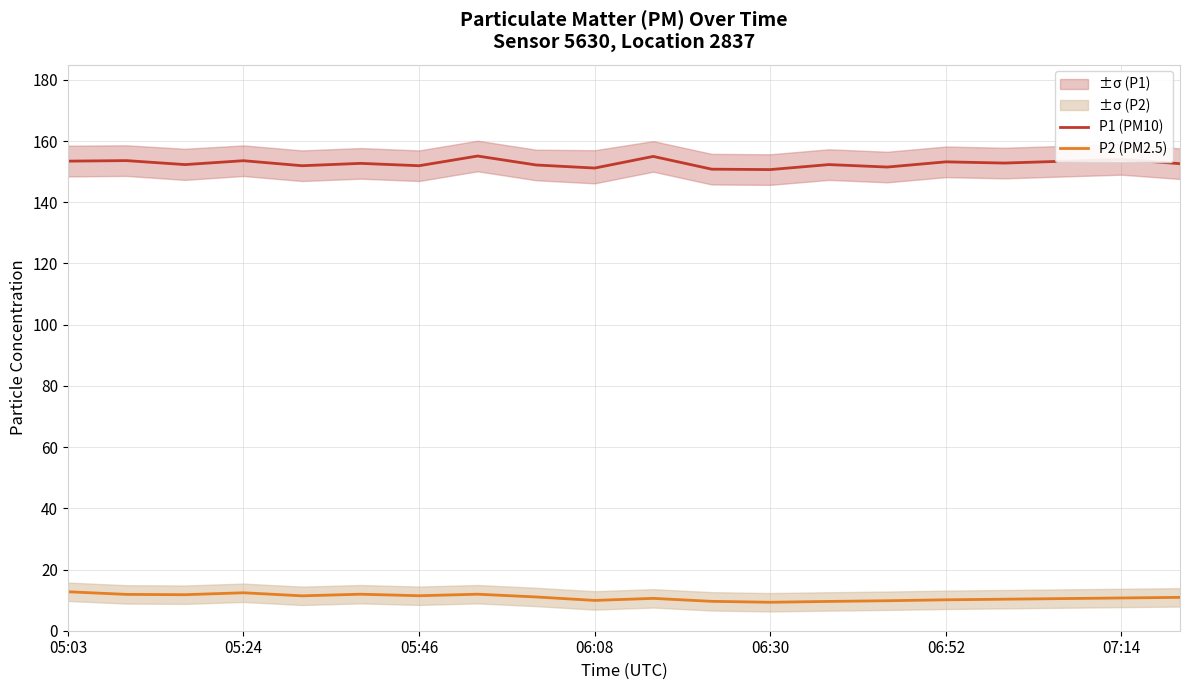

What is the sum of all P2 (PM2.5) values?

217.7